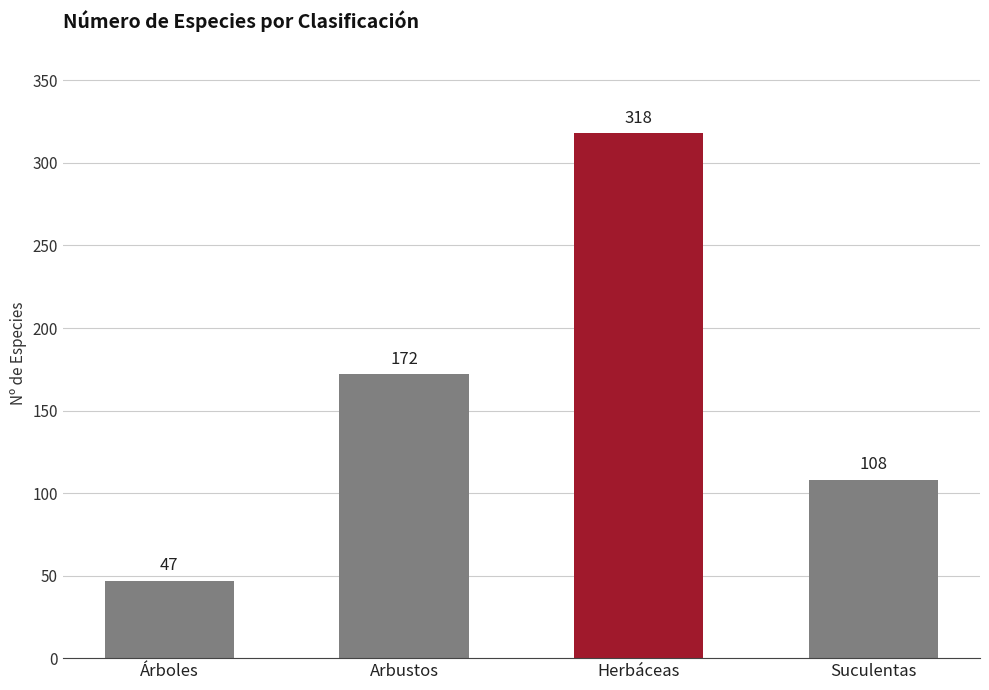

List the labels in order of value, smallest first.

Árboles, Suculentas, Arbustos, Herbáceas